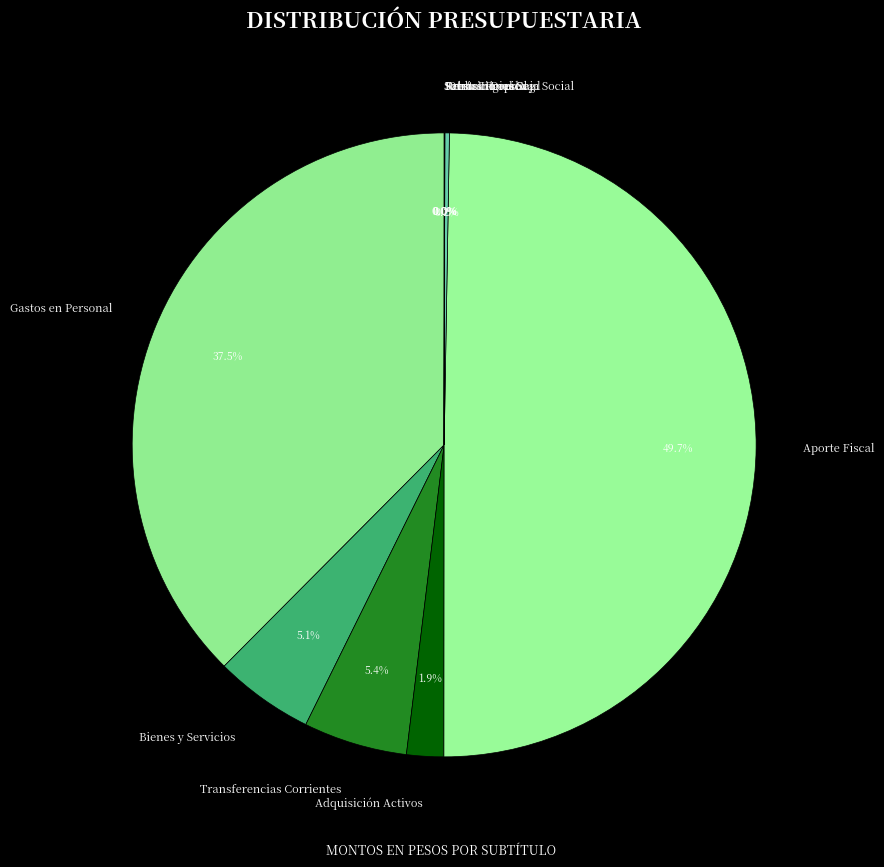

What percentage is NOT represented by Adquisición Activos?

98.1%